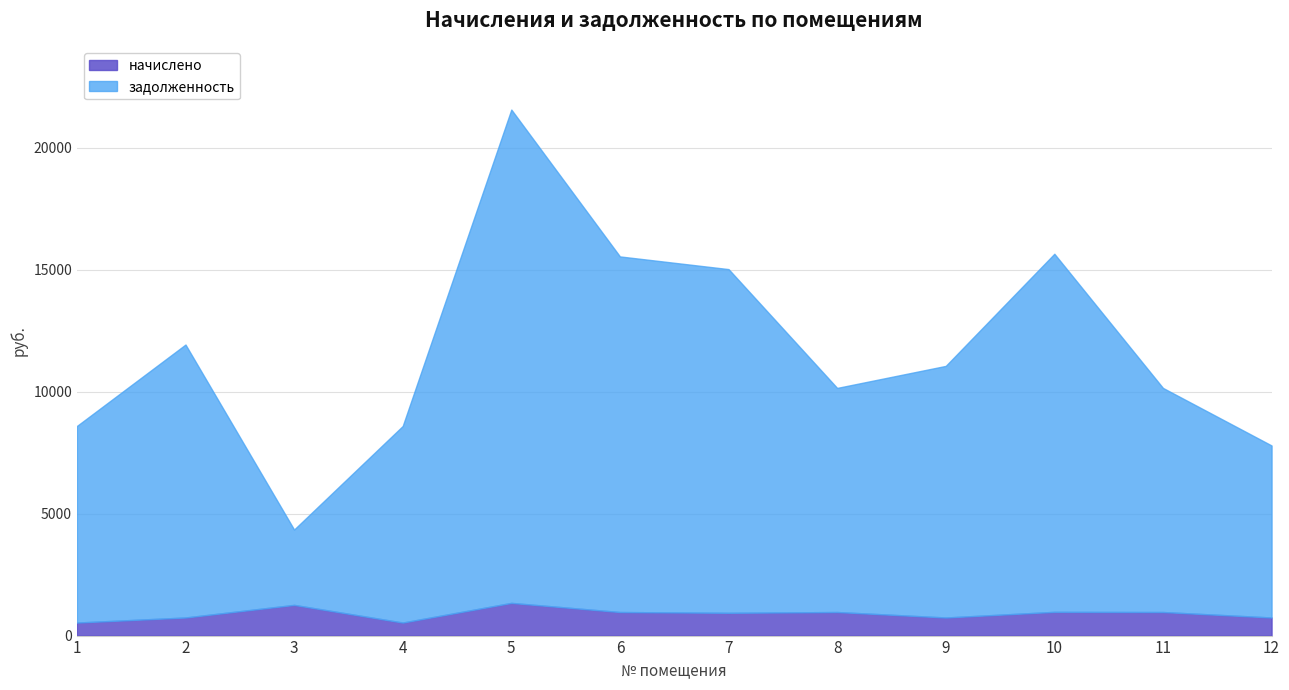

What is the spread (max minus min) of values at 7?

13164.5